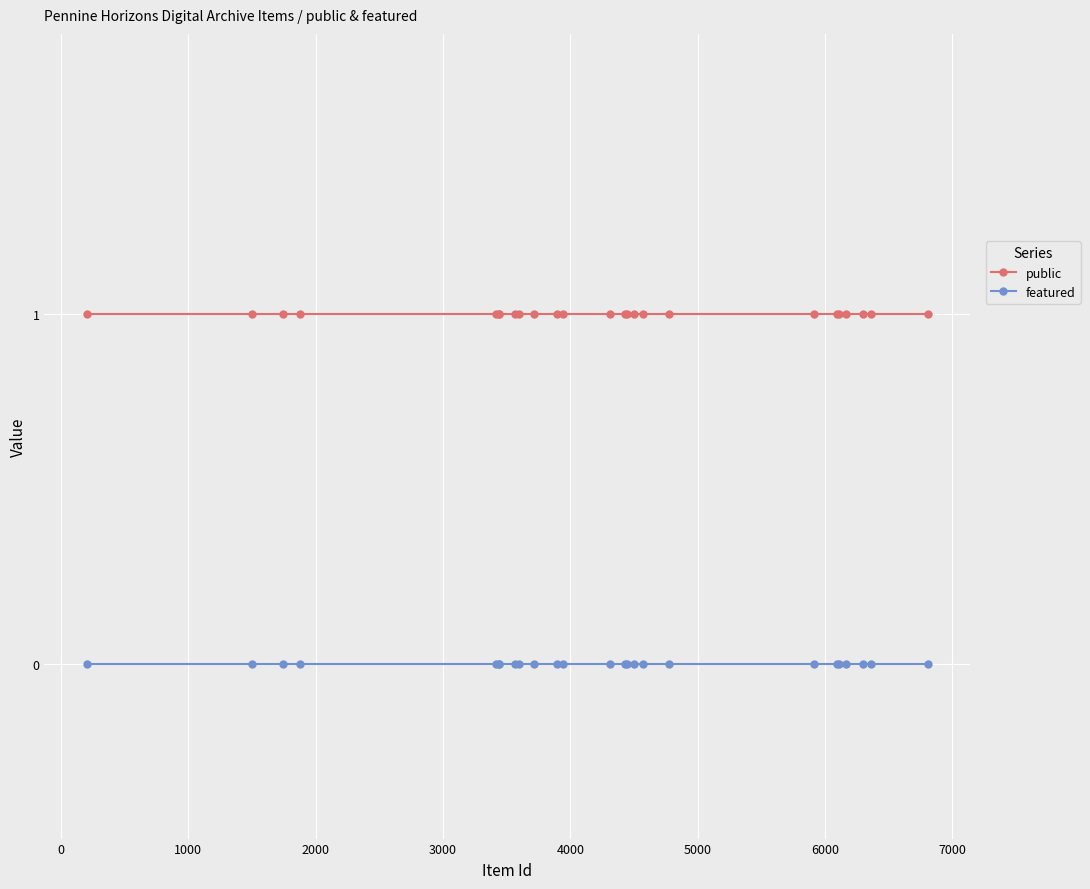

What is the value of the public point at the 22nd from the left?

1